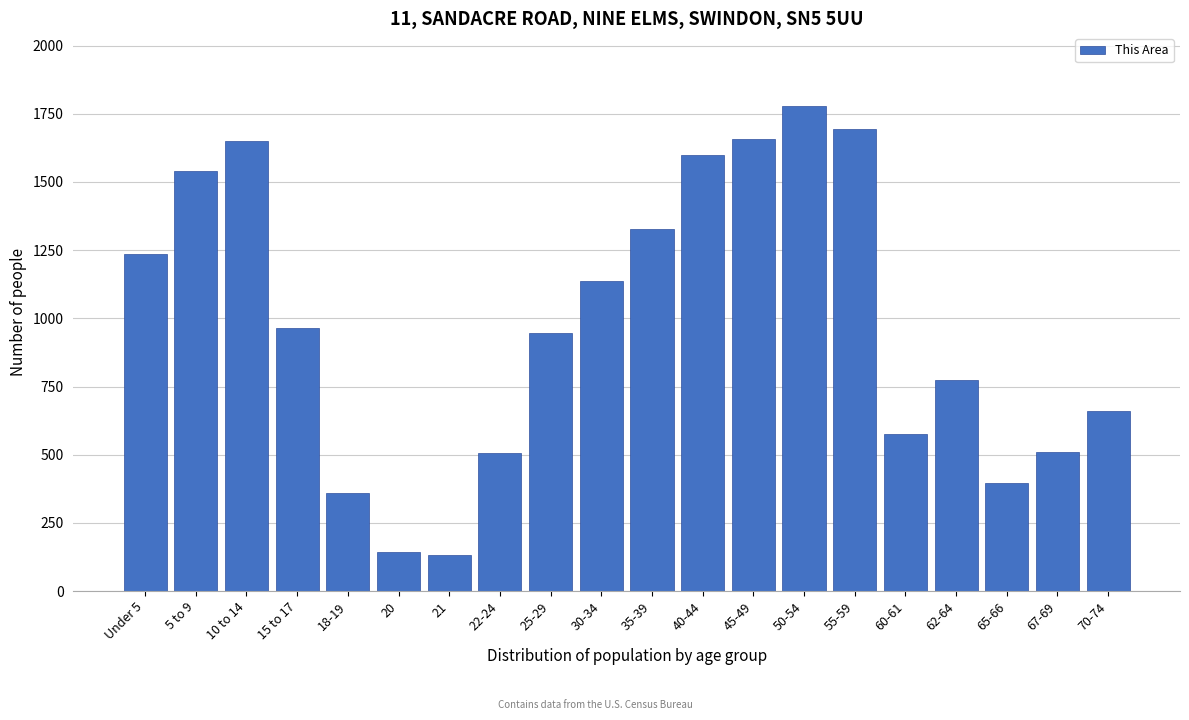

True or false: the data shows 151 at 70-74.

False